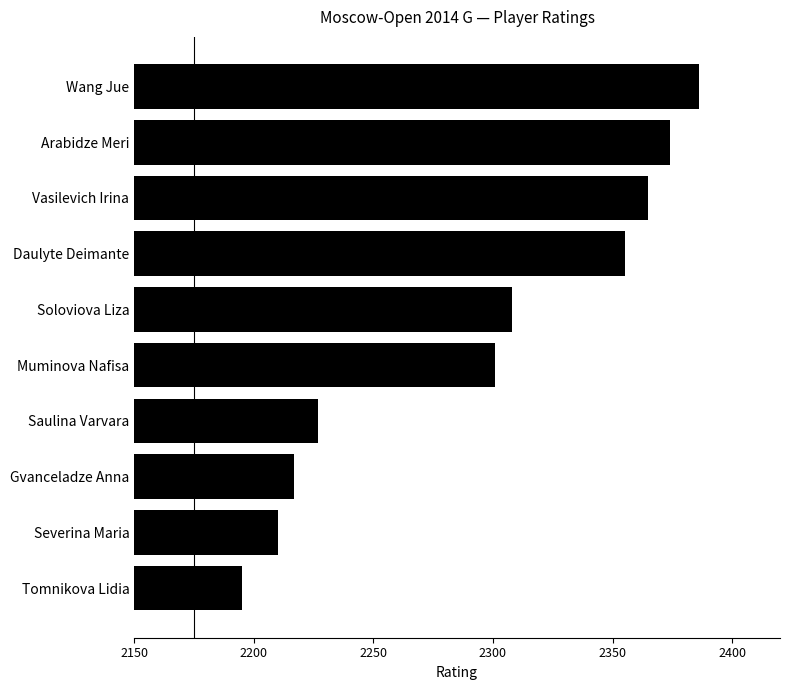

How many values are below 2308?

5